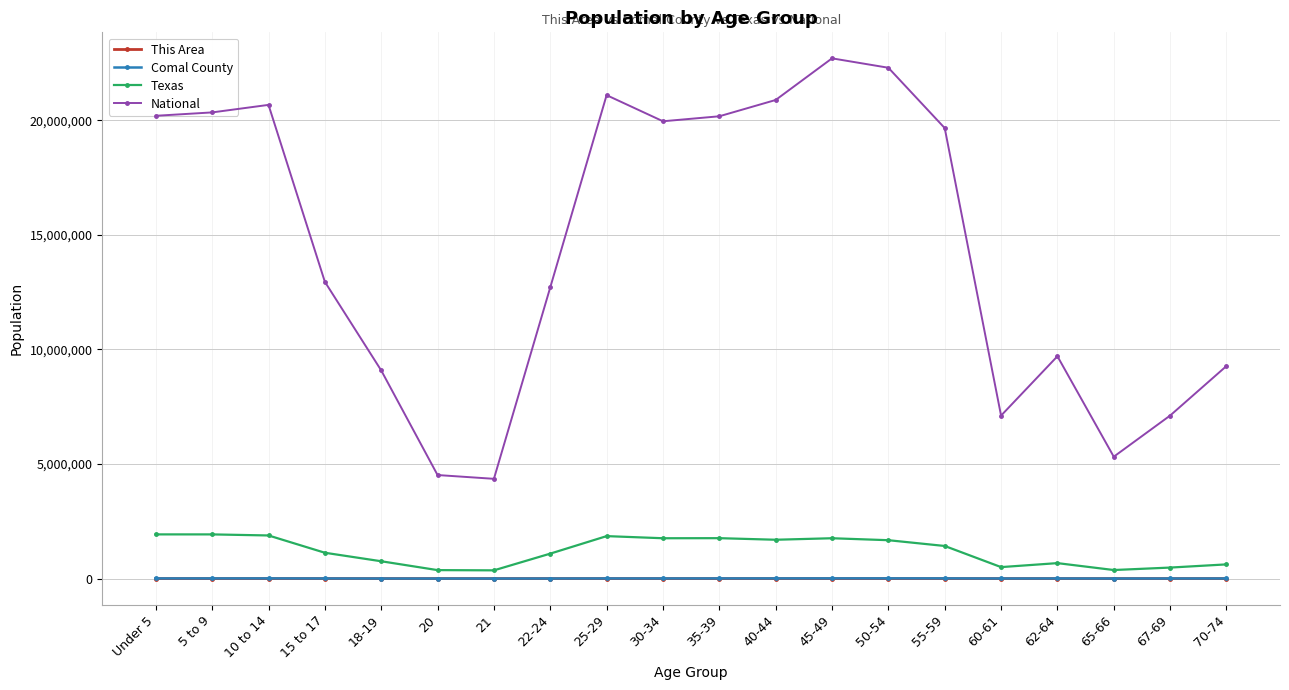

What is the average value of the National series?

14509549